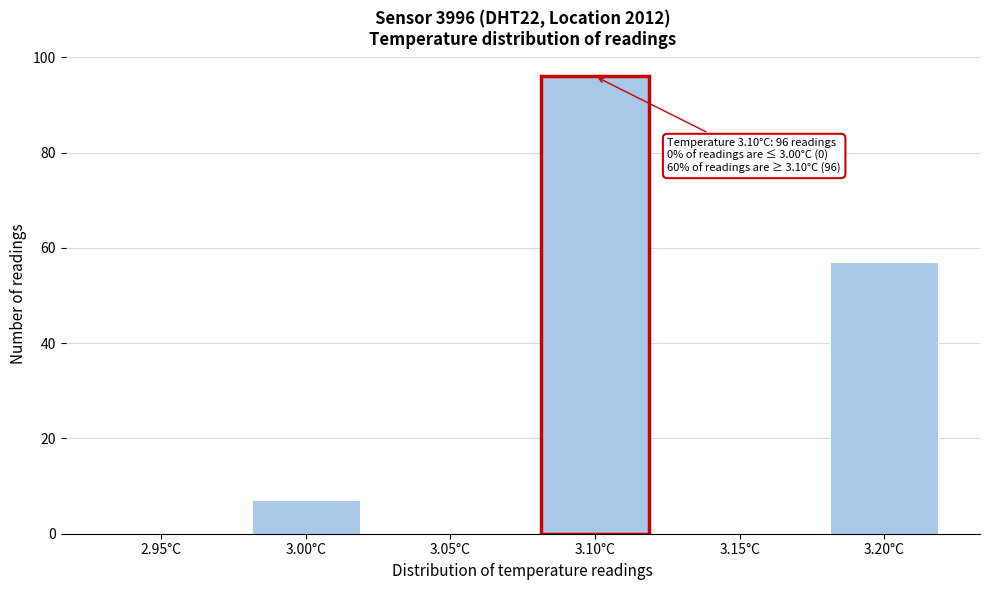

Reading left to right, list all the values displayed in this chart.

2.95°C=0	3.00°C=7	3.05°C=0	3.10°C=96	3.15°C=0	3.20°C=57